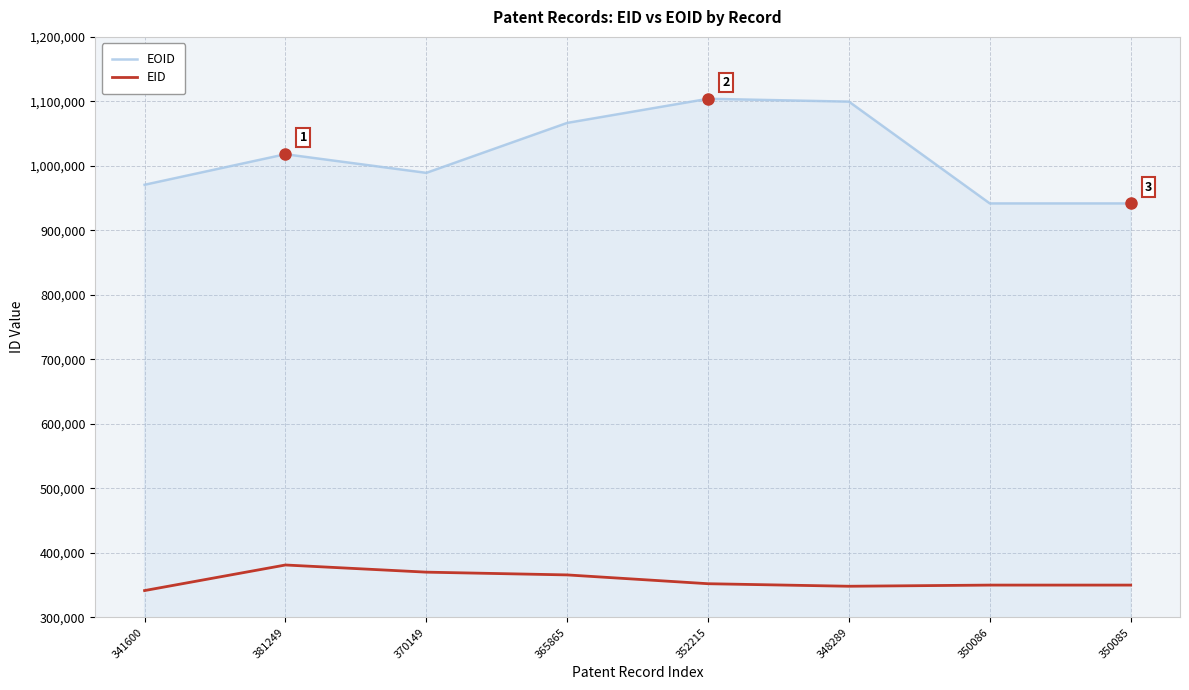

Does the chart display data point markers on the line(s)?

No